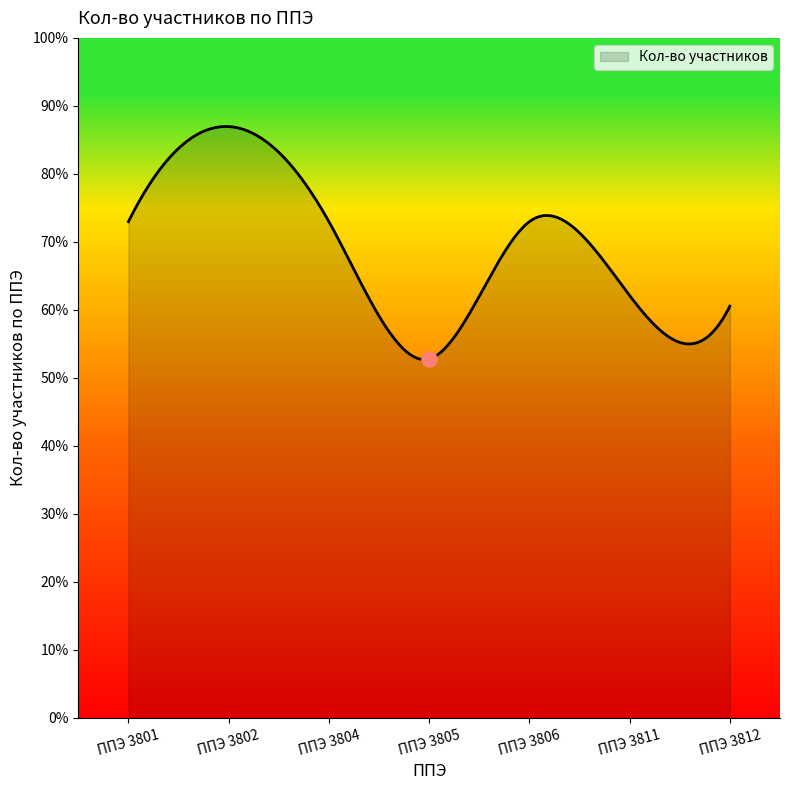

Approximately how many times larger is the value at ППЭ 3811 compared to ППЭ 3801?

0.9